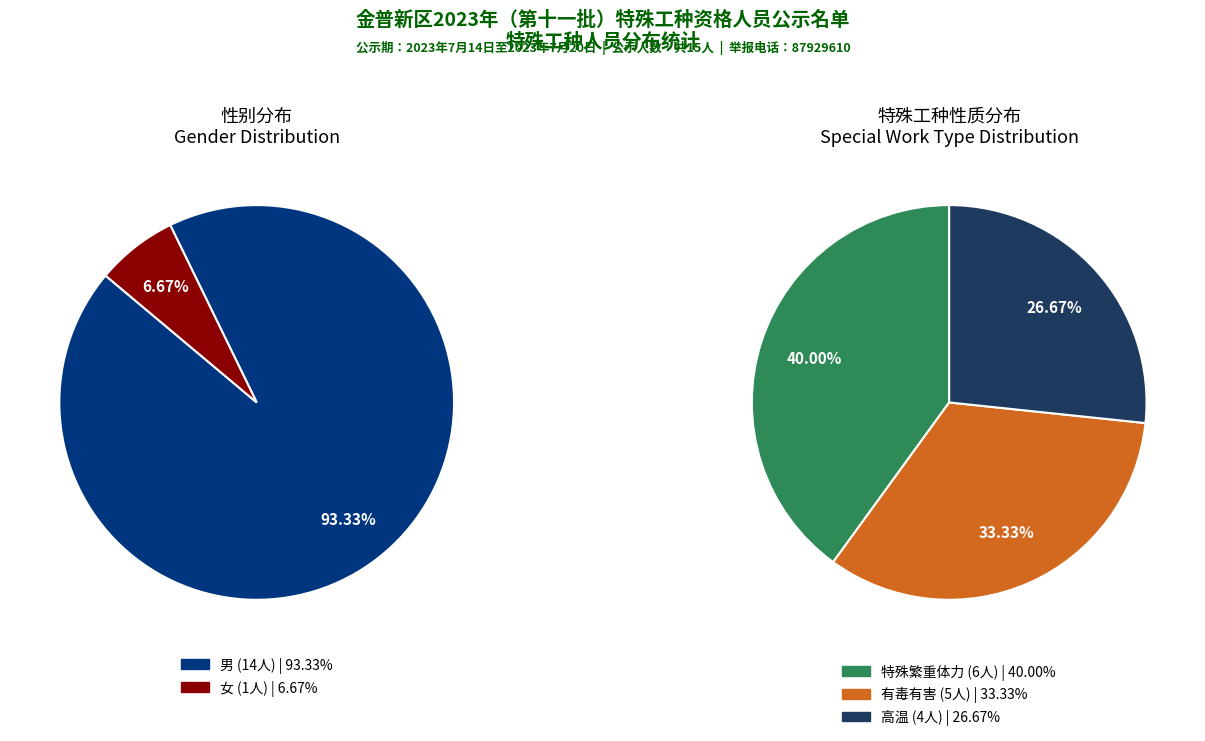

To the nearest percent, what portion does 特殊繁重体力 represent?

40%